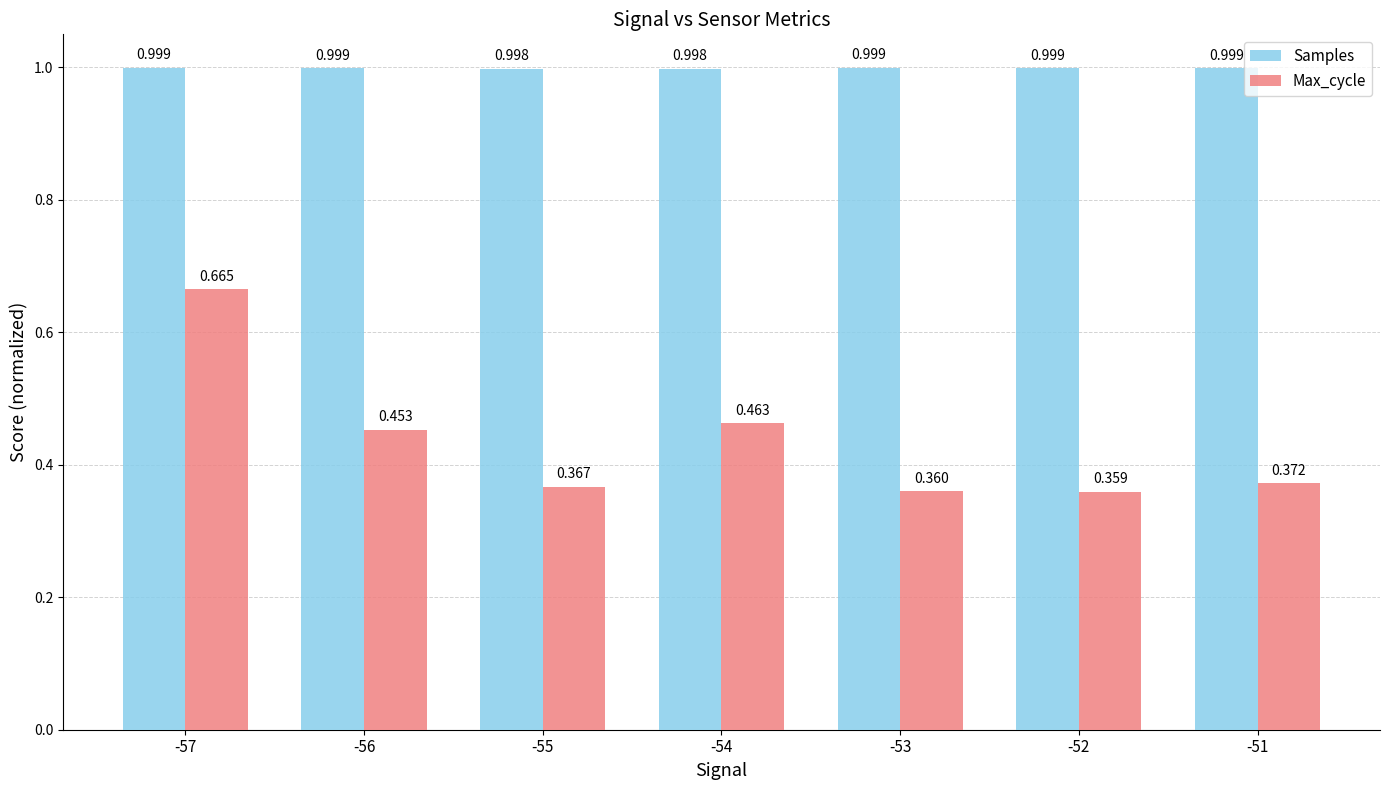

At which label does Samples reach its peak?

-53